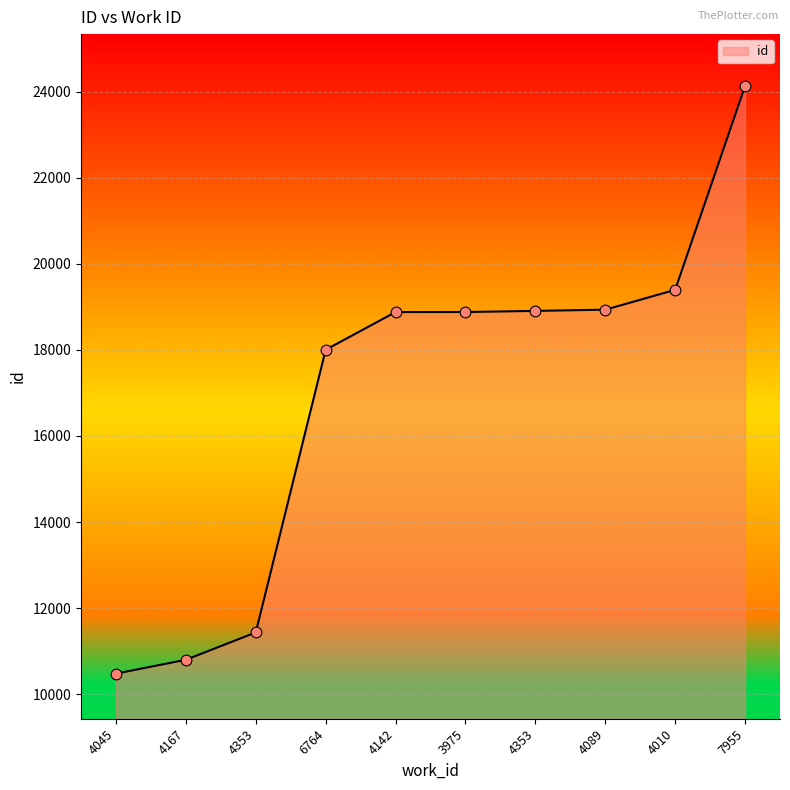

How many lines are shown in the chart?

1